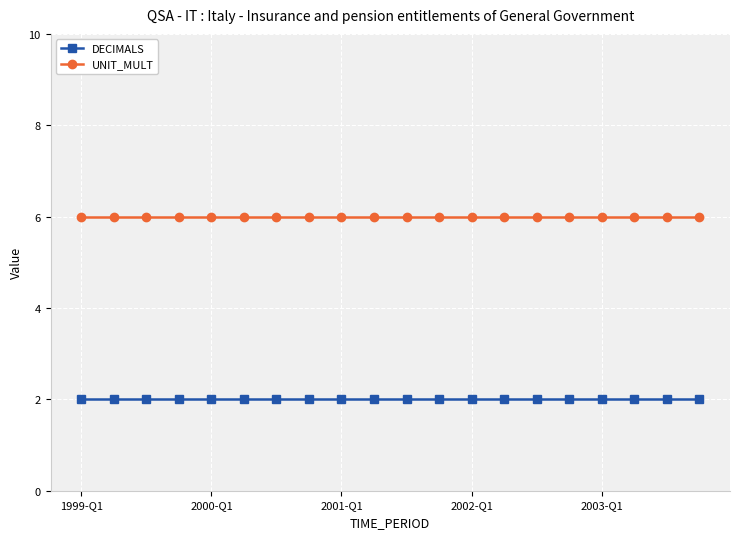

True or false: DECIMALS and UNIT_MULT intersect in this chart.

False